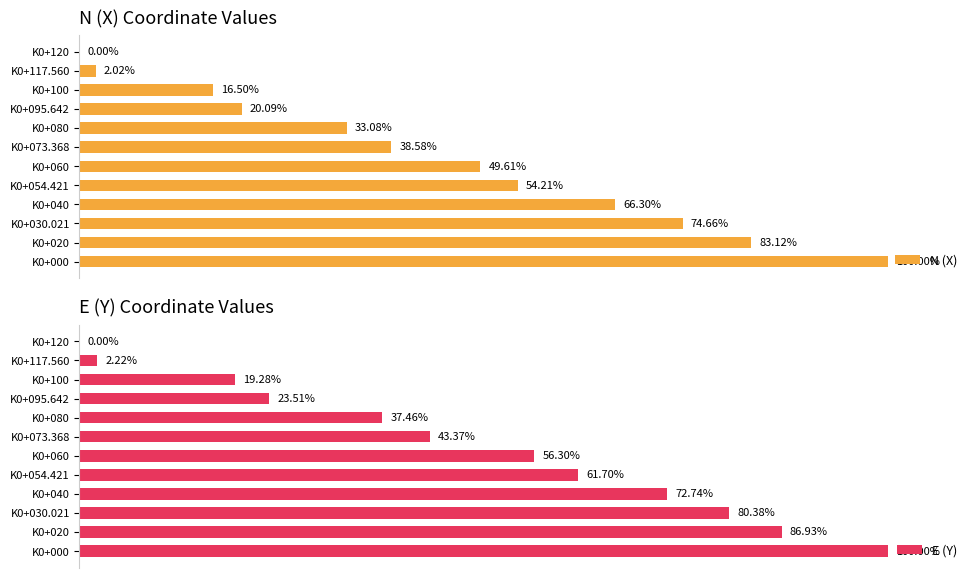

What is the difference between the maximum and minimum values in the N (X) series?

100.0